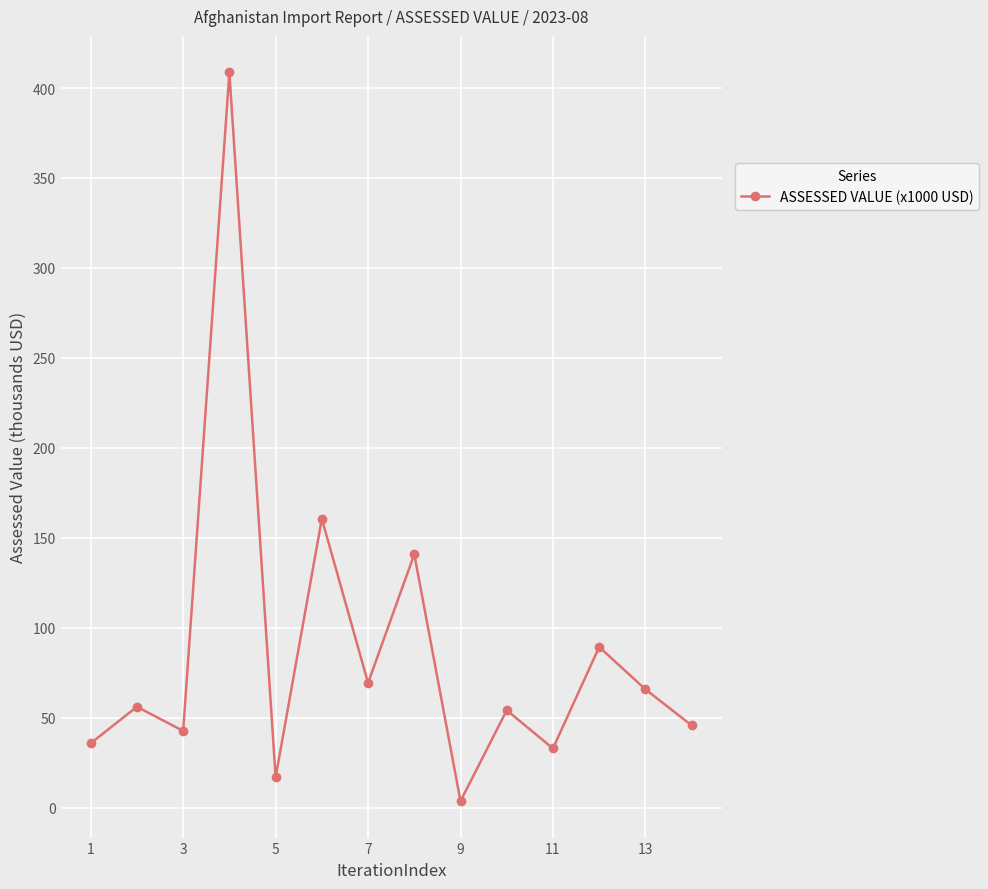

How many interior local valleys (lower than both neighbors) does the data have?

5